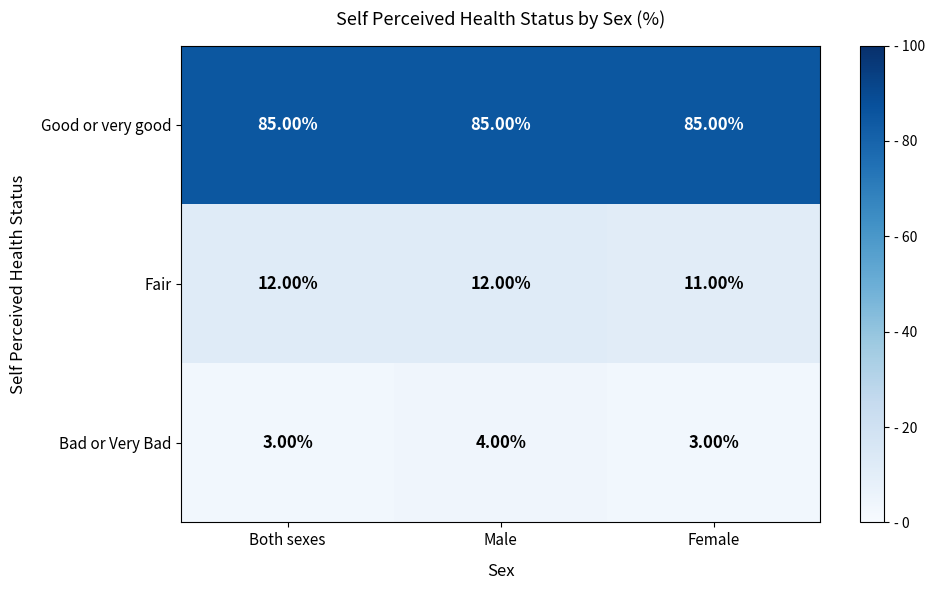

What is the sum of all Fair values?

35